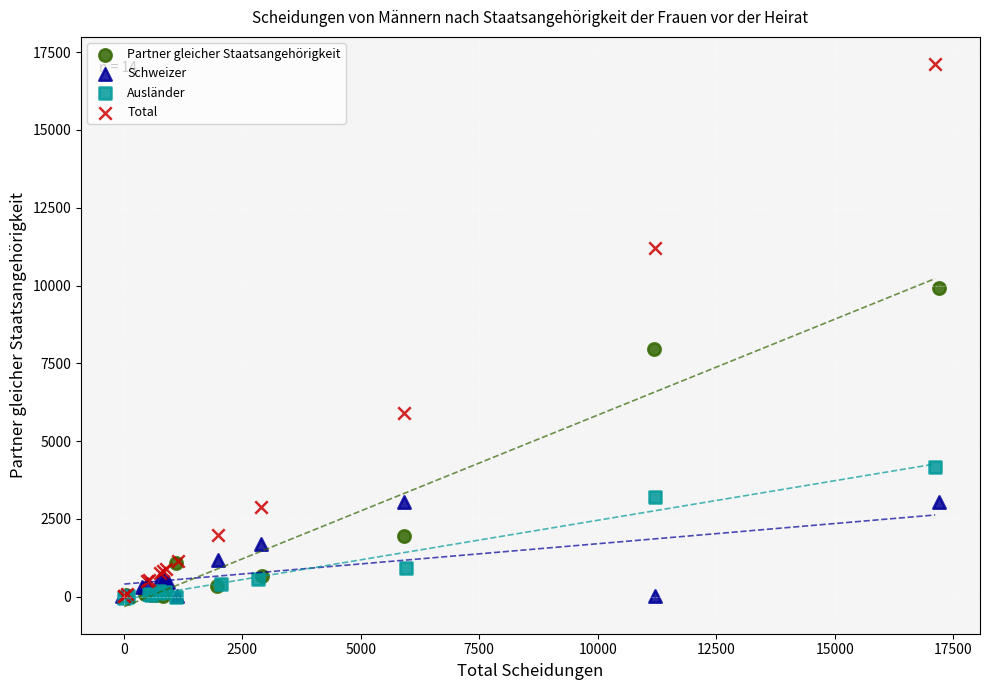

Which series contains the highest Y value?

Total